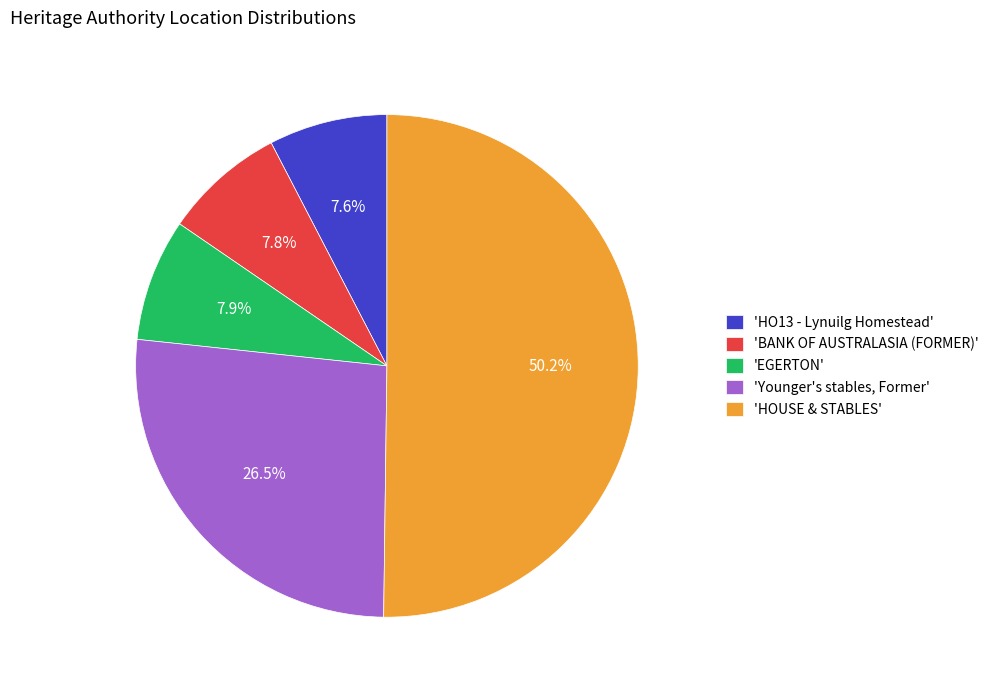

Combined, what portion of the pie is 'HO13 - Lynuilg Homestead' and 'BANK OF AUSTRALASIA (FORMER)'?

15.4%